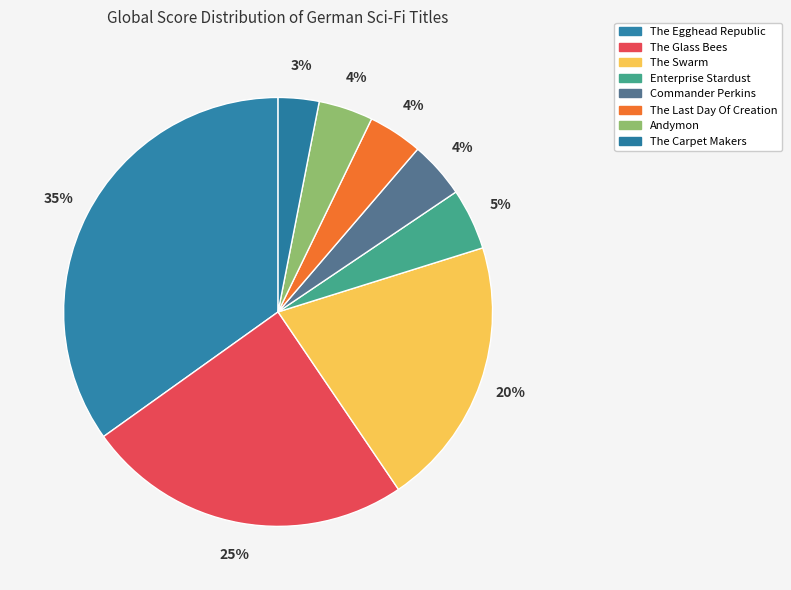

Does The Carpet Makers represent more than half of the total?

No